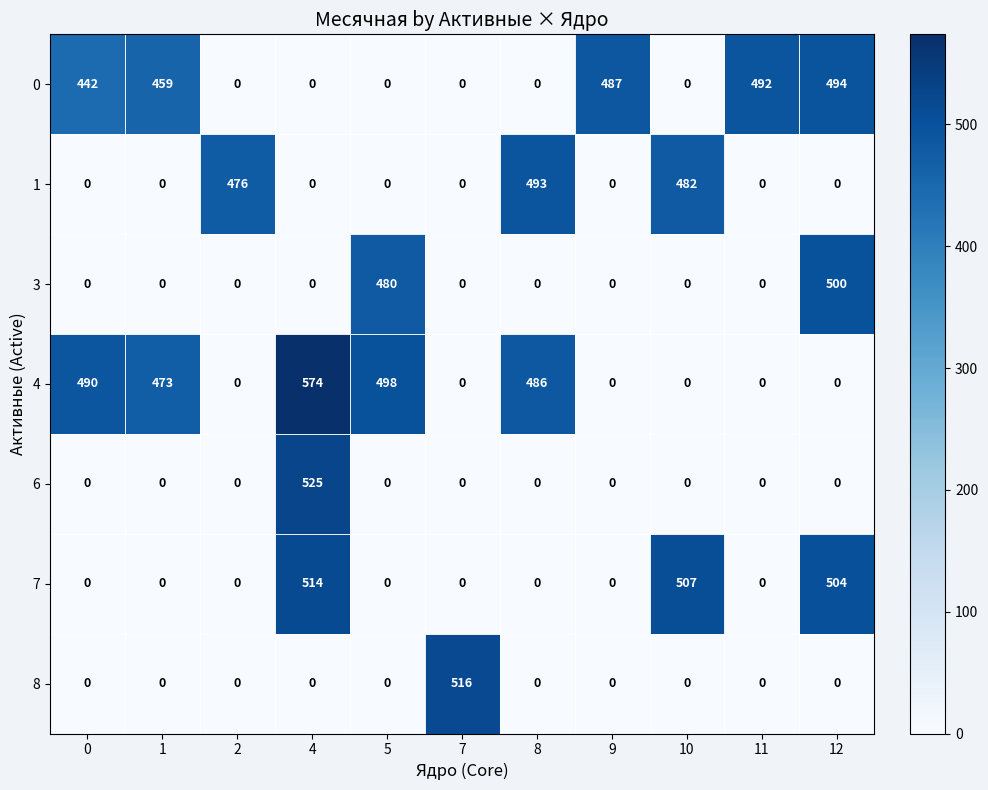

What is the difference between the maximum and minimum values in the 0 series?

494